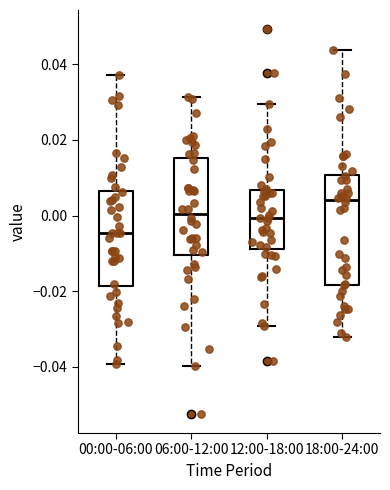

Reading left to right, read every box against the y-axis: the position of its median line, the range the box covers, and the ends of its whiskers. The values are not printed on the chart, so give them approximately, as read against the axis.

00:00-06:00: median -0.004, box -0.018 to 0.006, whiskers -0.040 to 0.038
06:00-12:00: median 0.000, box -0.010 to 0.016, whiskers -0.040 to 0.032
12:00-18:00: median 0.000, box -0.008 to 0.006, whiskers -0.030 to 0.030
18:00-24:00: median 0.004, box -0.018 to 0.010, whiskers -0.032 to 0.044